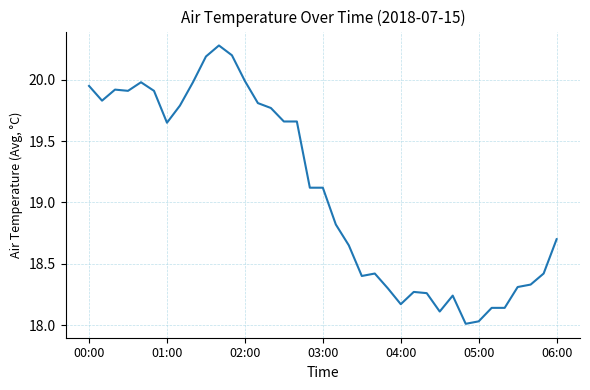

What is the maximum value shown in the chart?

20.3